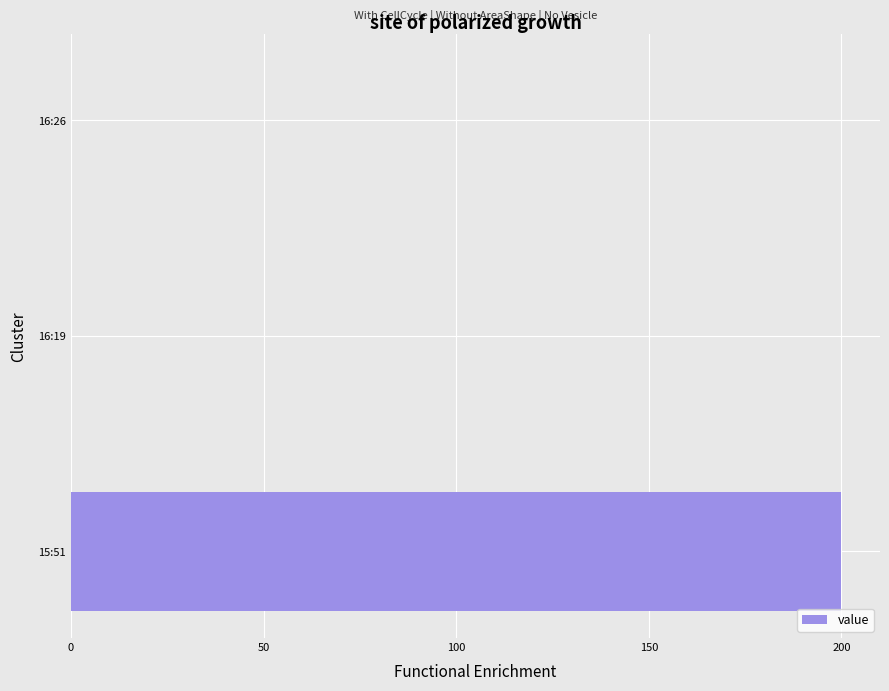

The chart shows a value of 0 at 16:19. True or false?

True